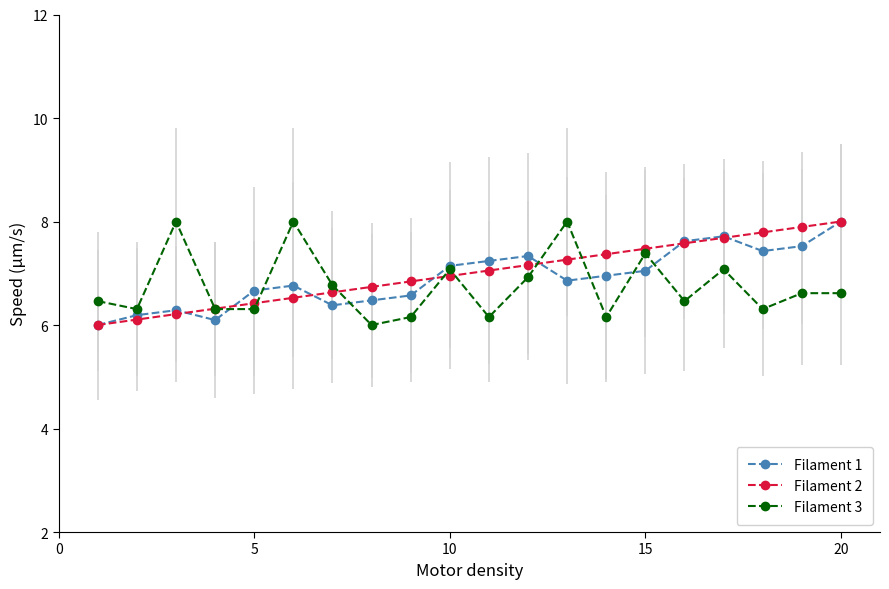

What is the value of the Filament 1 point at the 7th from the left?

6.4